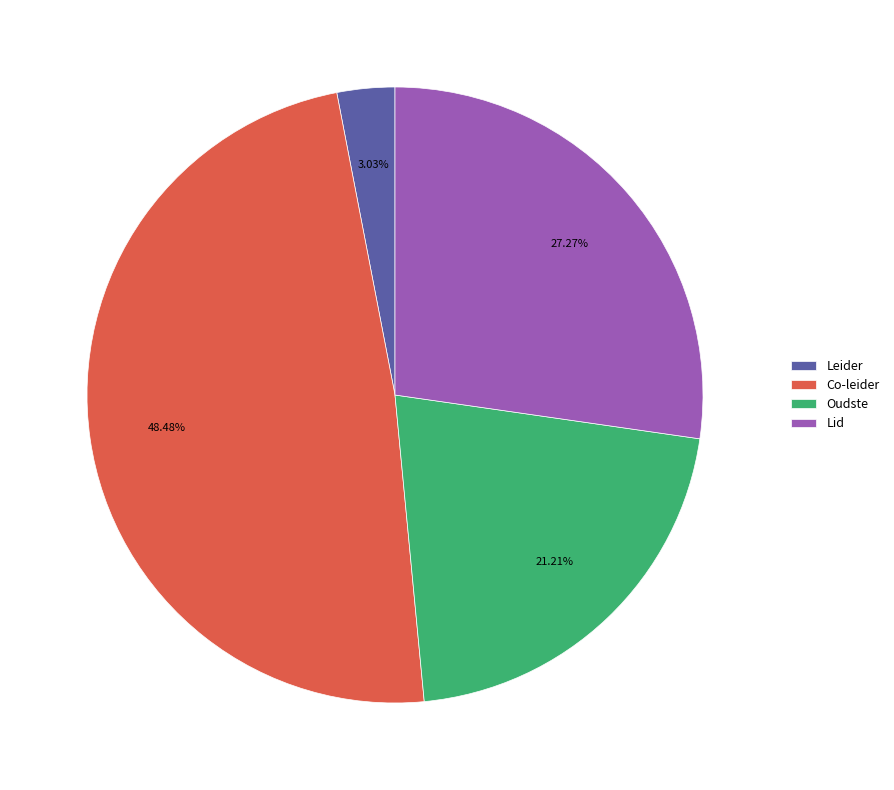

Rank the categories by value from highest to lowest.

Co-leider, Lid, Oudste, Leider